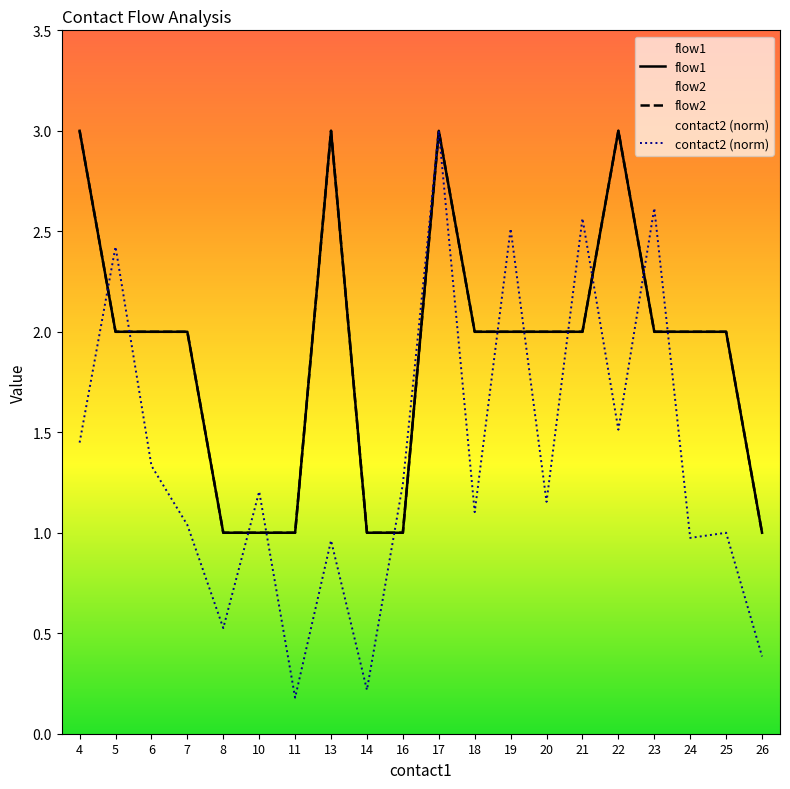

What is the sum of all flow2 values?

38.0